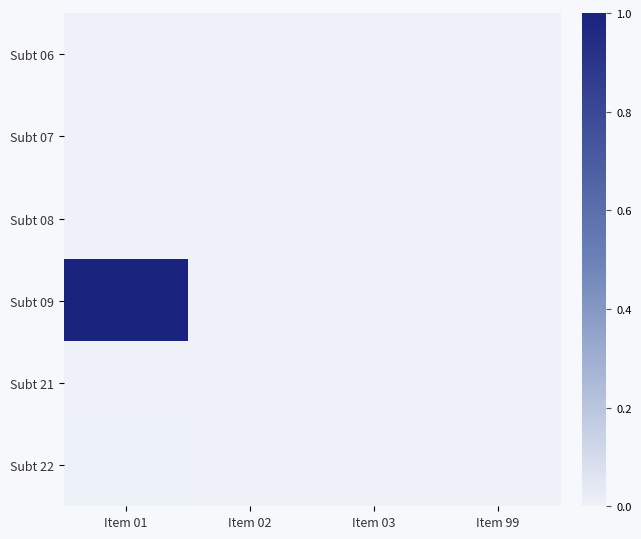

Rank the series by their maximum value, from highest to lowest.

Subt 09, Subt 22, Subt 08, Subt 07, Subt 06, Subt 21